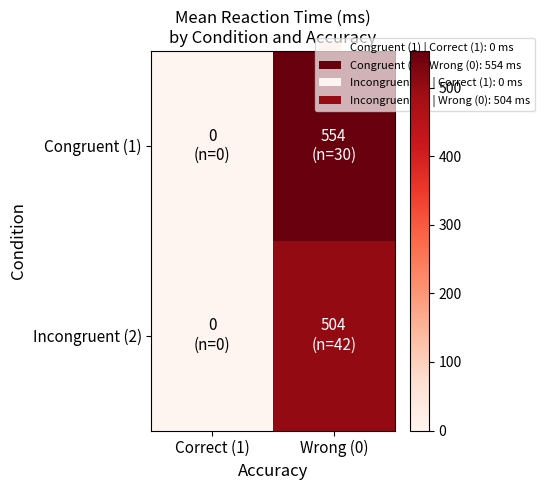

Which label corresponds to the largest value in the chart?

Wrong (0)